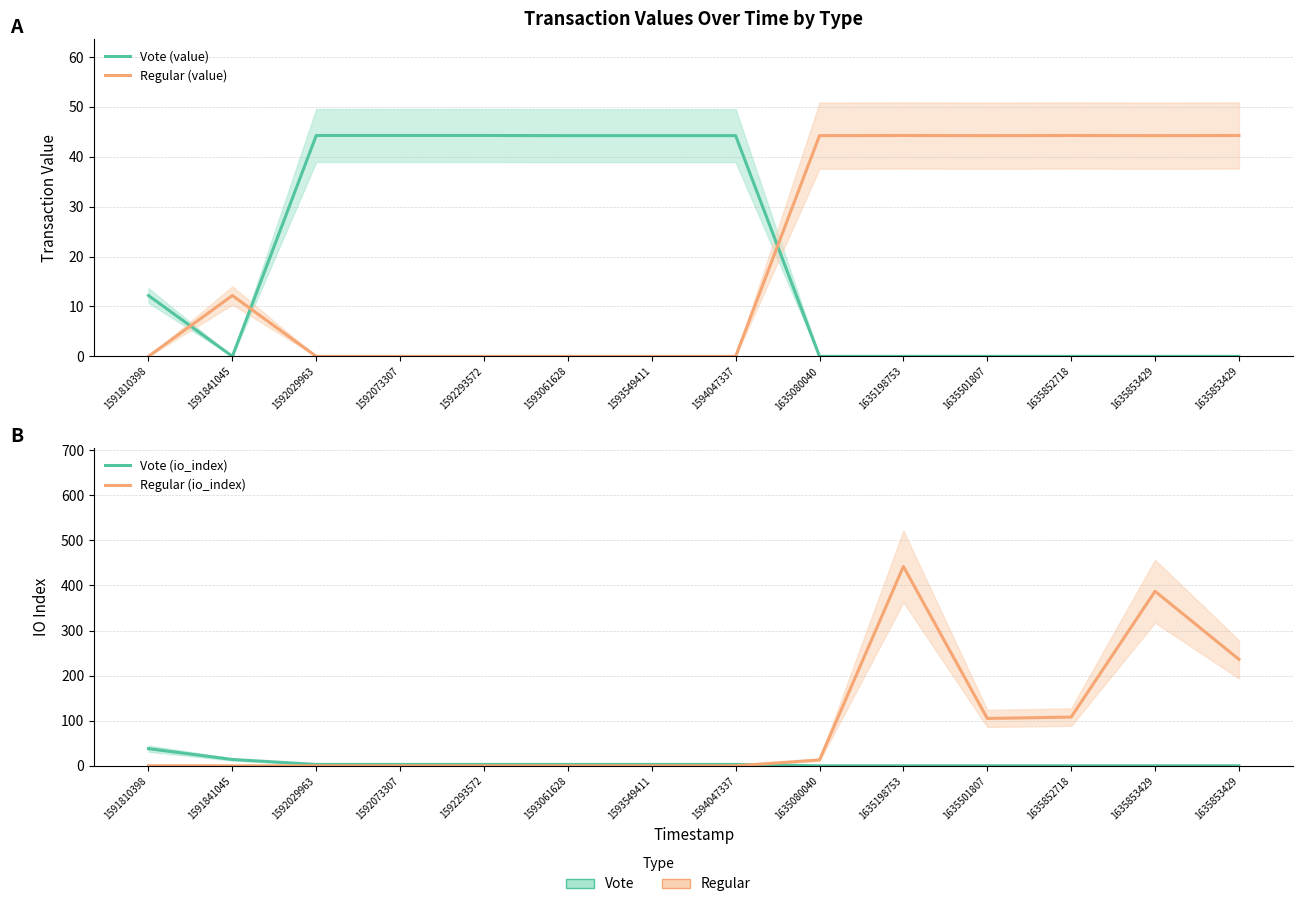

Rank the series by their maximum value, from lowest to highest.

Vote (io_index), Vote (value), Regular (value), Regular (io_index)